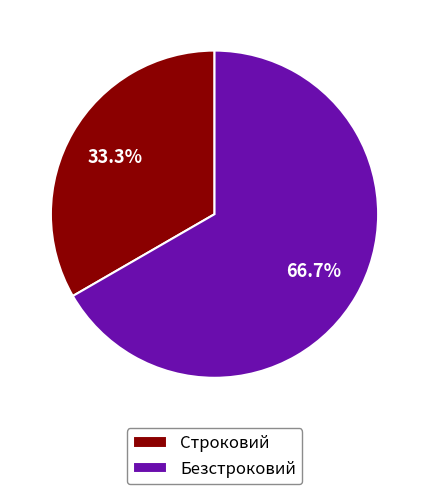

How much of the chart is everything except Строковий?

66.7%